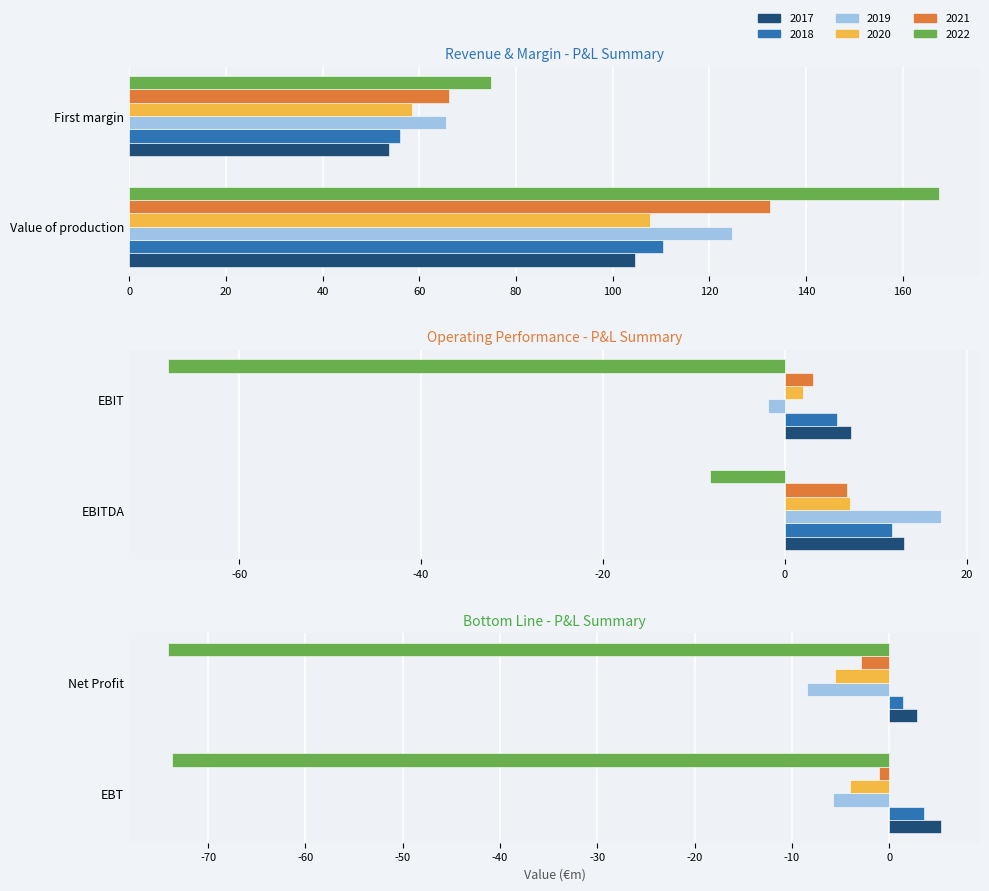

At which label is 2021 closest to 64?

1